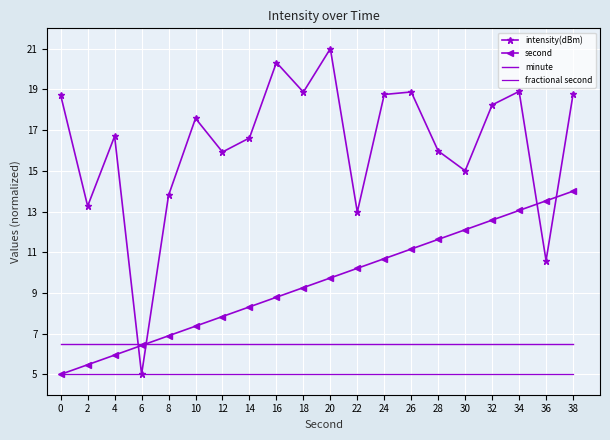

Reading left to right, extract all data points from this chart.

intensity(dBm): 18.7	13.3	16.7	5.0	13.8	17.6	15.9	16.6	20.3	18.9	21.0	13.0	18.8	18.9	16.0	15.0	18.2	18.9	10.6	18.8
second: 5.0	5.5	5.9	6.4	6.9	7.4	7.8	8.3	8.8	9.3	9.7	10.2	10.7	11.2	11.6	12.1	12.6	13.1	13.5	14.0
minute: 6.5	6.5	6.5	6.5	6.5	6.5	6.5	6.5	6.5	6.5	6.5	6.5	6.5	6.5	6.5	6.5	6.5	6.5	6.5	6.5
fractional second: 5.0	5.0	5.0	5.0	5.0	5.0	5.0	5.0	5.0	5.0	5.0	5.0	5.0	5.0	5.0	5.0	5.0	5.0	5.0	5.0